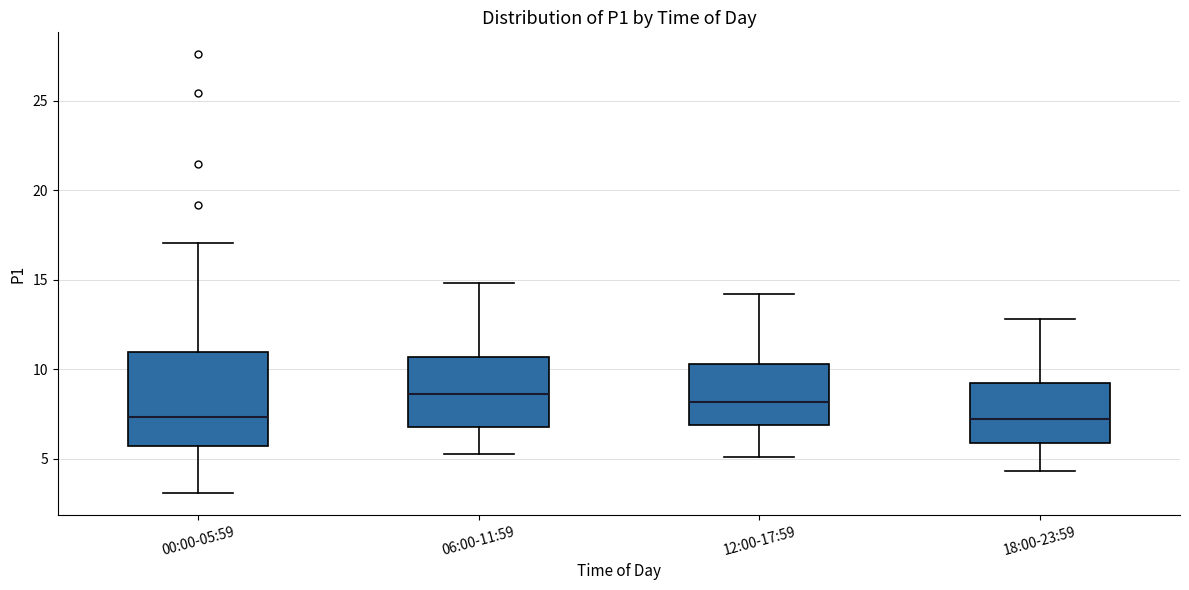

Reading left to right, transcribe this box plot: for each box, give where its median line is, the range the box spans, and where its two whiskers end, as read against the y-axis. The values are not printed on the chart, so give them approximately, as read against the axis.

00:00-05:59: median 7.5, box 5.5 to 11.0, whiskers 3.0 to 17.0
06:00-11:59: median 8.5, box 7.0 to 10.5, whiskers 5.5 to 15.0
12:00-17:59: median 8.0, box 7.0 to 10.5, whiskers 5.0 to 14.0
18:00-23:59: median 7.5, box 6.0 to 9.0, whiskers 4.5 to 13.0